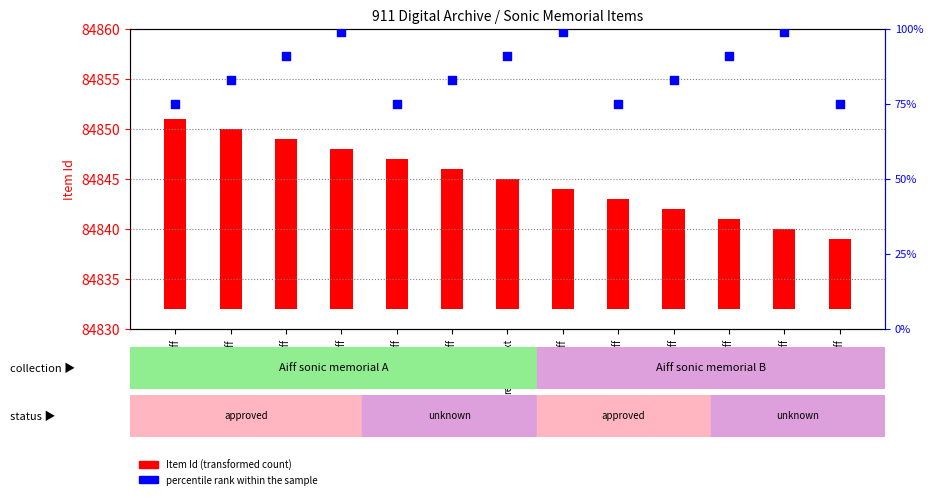

Approximately how many times larger is the value at 16.aiff compared to 7.aiff?

1.2